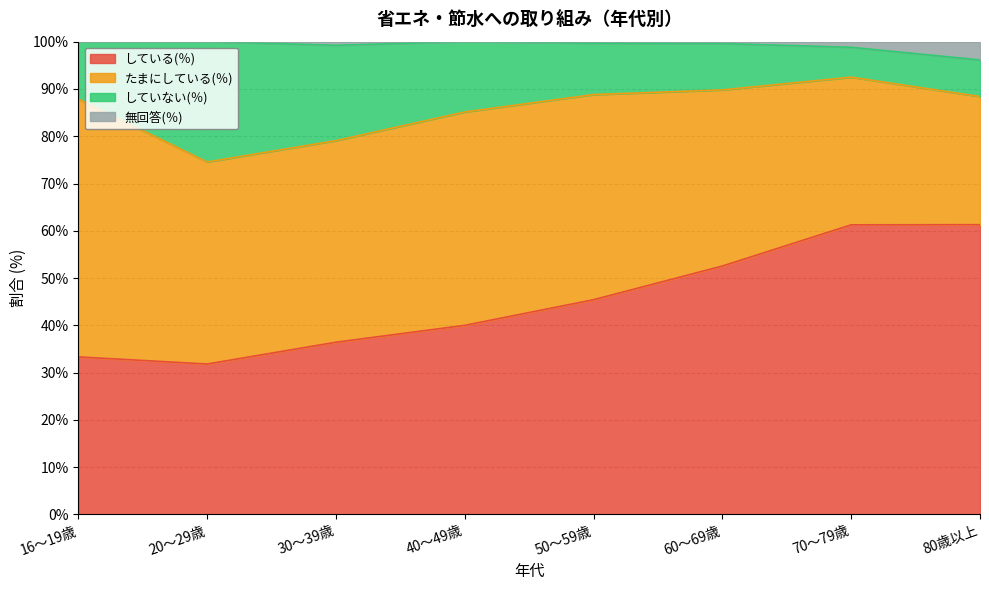

What is the difference between the maximum and minimum values in the していない(％) series?

17.9